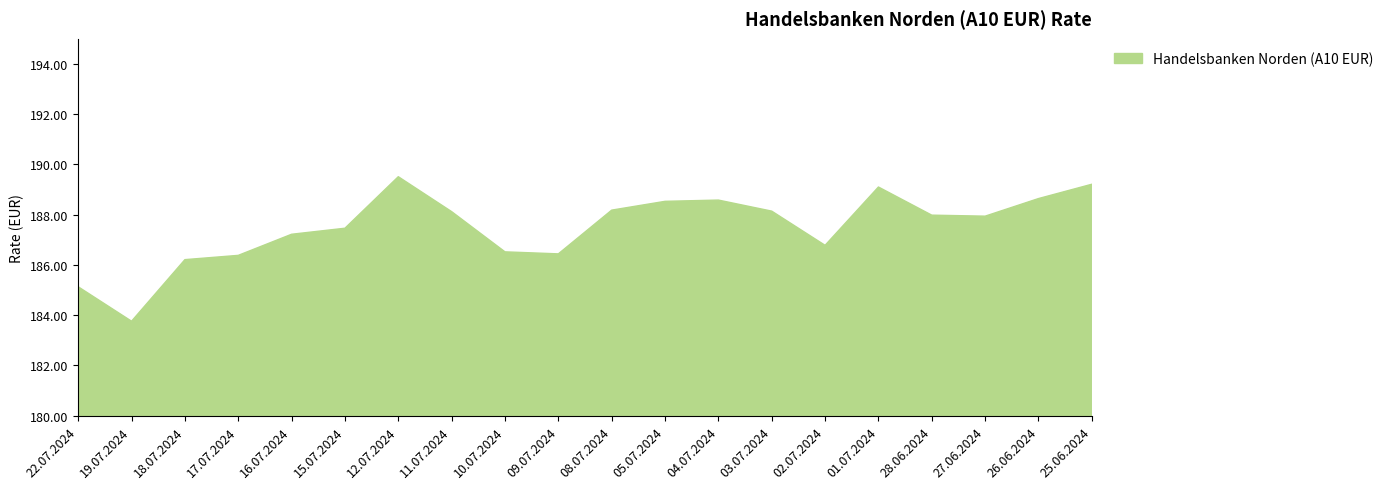

Approximately how many times larger is the value at 18.07.2024 compared to 27.06.2024?

1.0